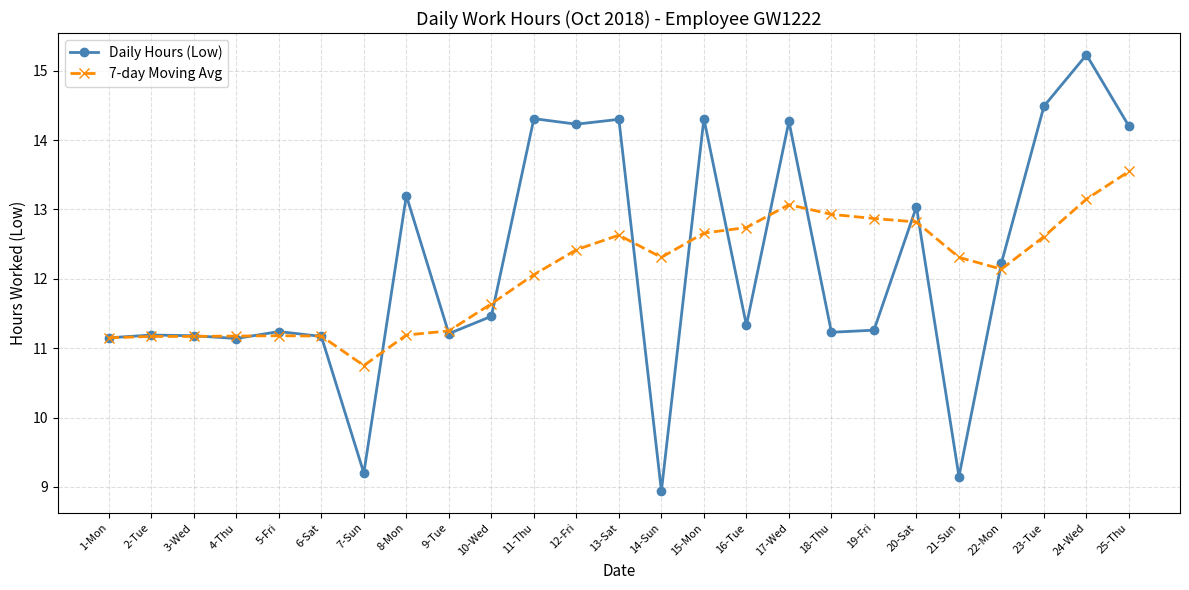

Which series changed the most between 21-Sun and 25-Thu?

Daily Hours (Low)